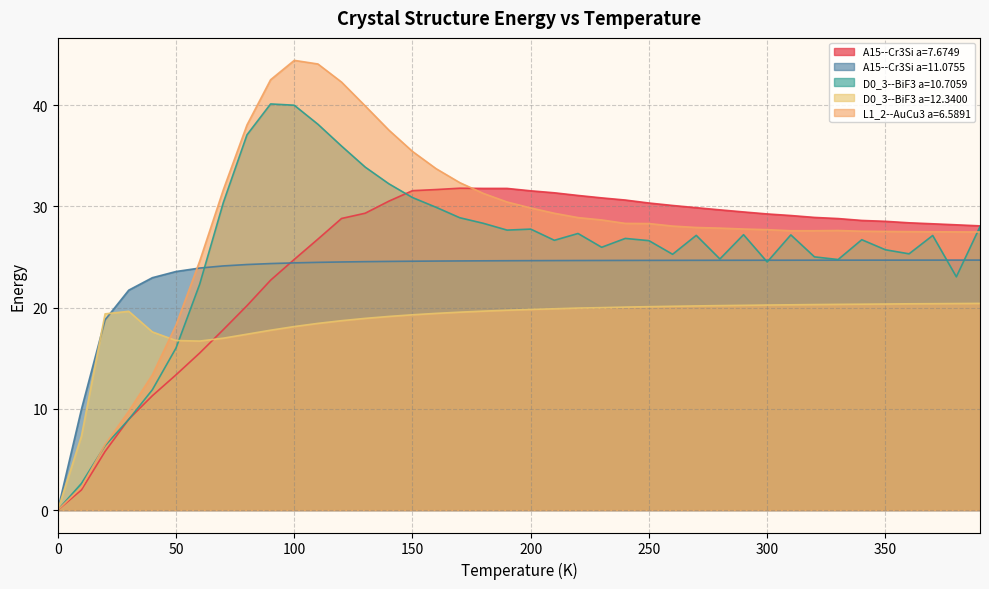

Where do A15--Cr3Si a=7.6749 and L1_2--AuCu3 a=6.5891 first cross each other?

170 and 180